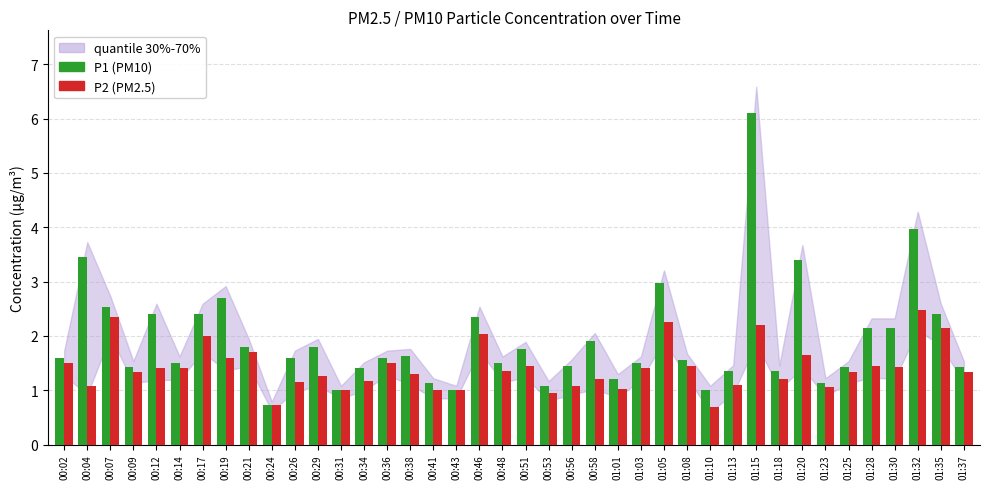

What is the difference between the P2 (PM2.5) values at 00:12 and 00:56?

0.3